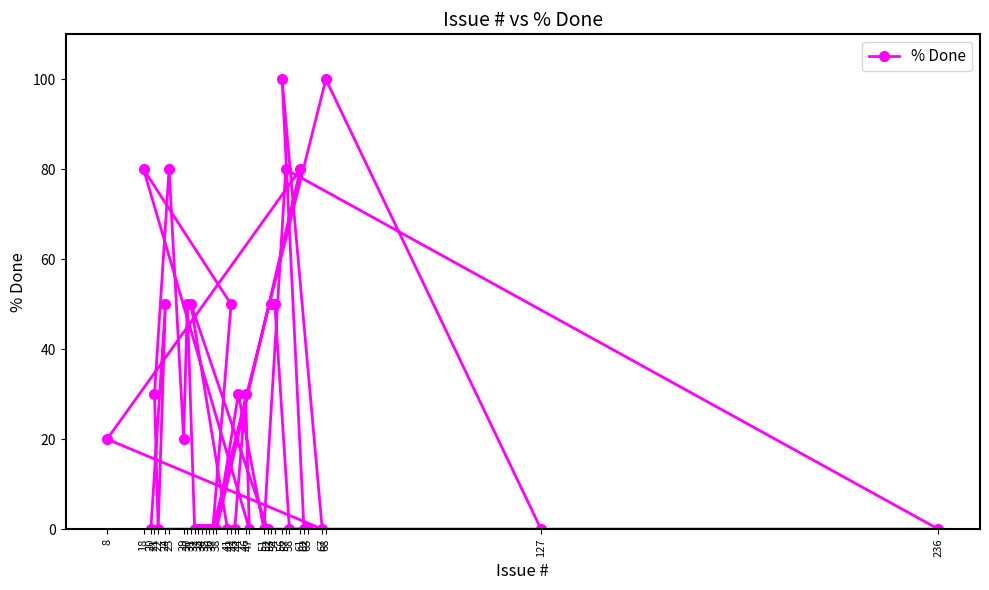

The value at 34 is 0. True or false?

True